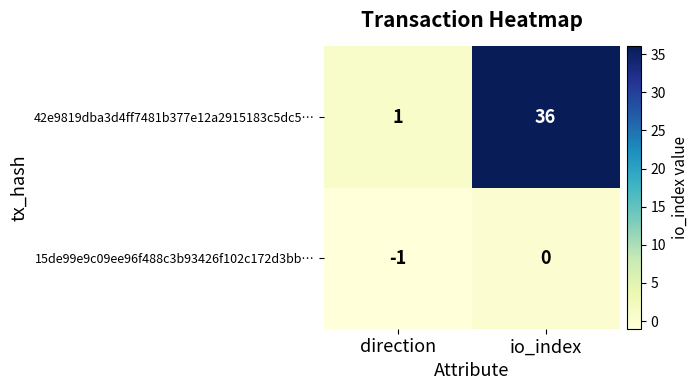

What is the spread (max minus min) of values at io_index?

36